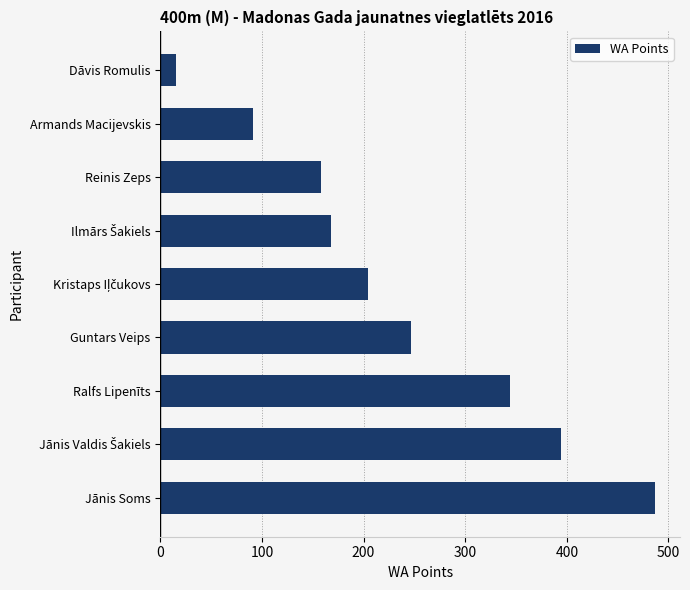

Count the number of categories in the chart.

9